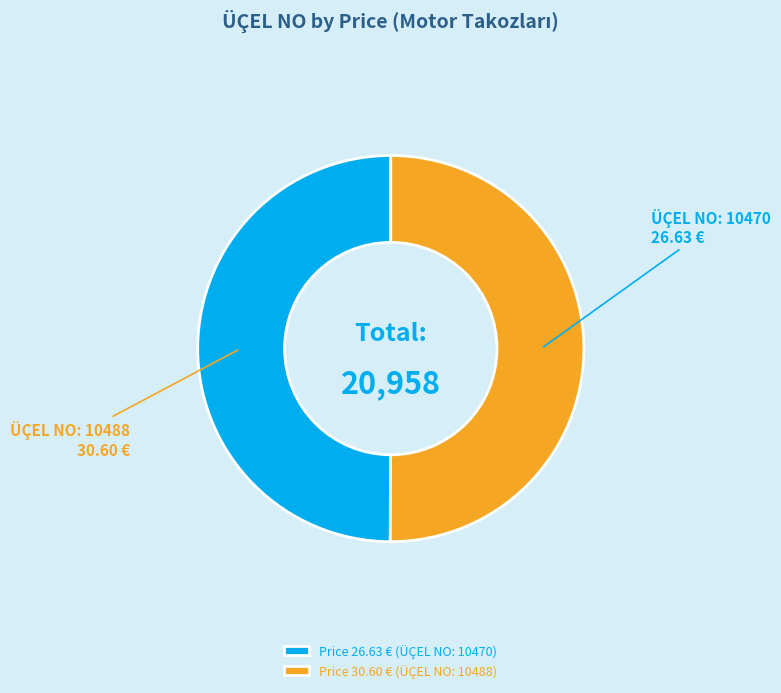

Approximately how many times larger is the value at Price 26.63 € (ÜÇEL NO: 10470) compared to Price 30.60 € (ÜÇEL NO: 10488)?

1.0